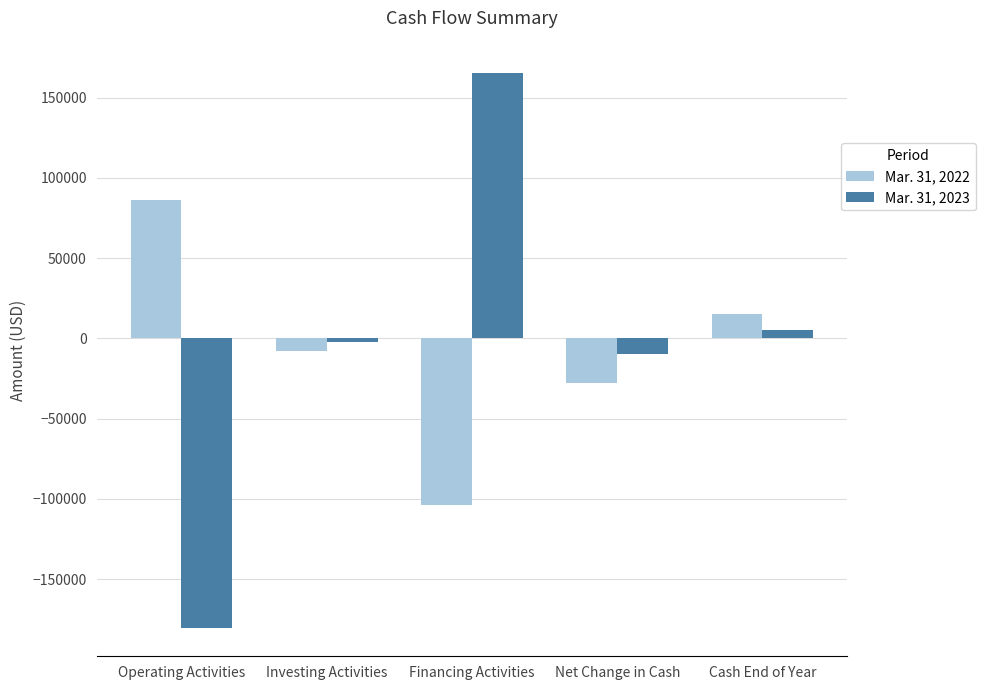

What is the approximate value of Mar. 31, 2023 at Investing Activities?

-2216